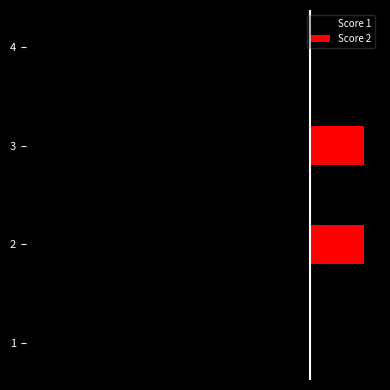

List the series in order of their overall mean, lowest first.

Score 1, Score 2